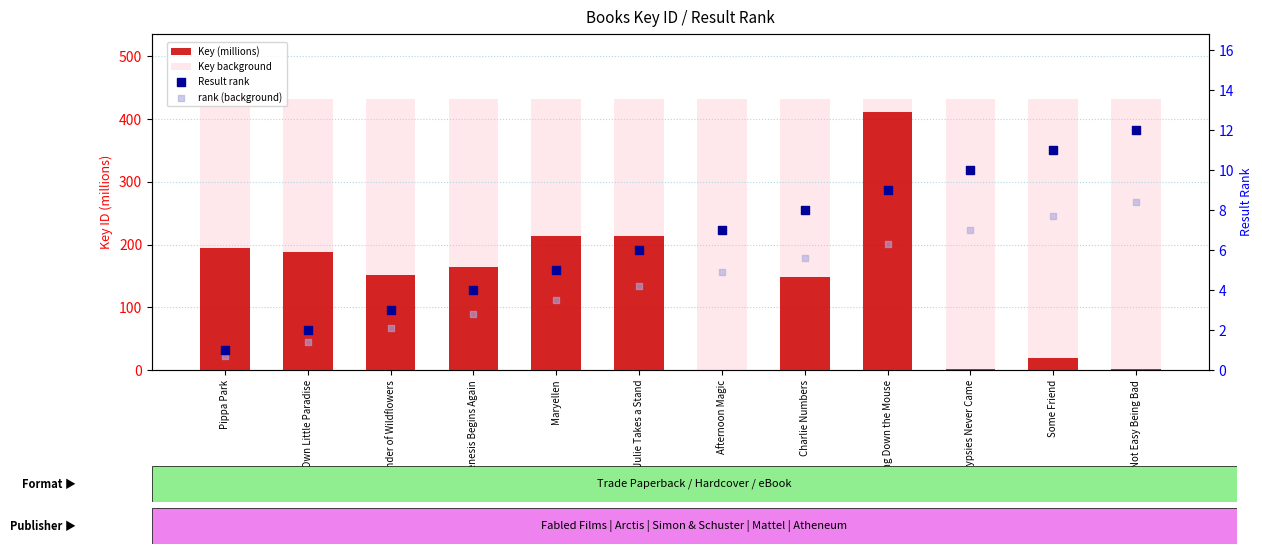

At how many categories does at least one series exceed 97?

12